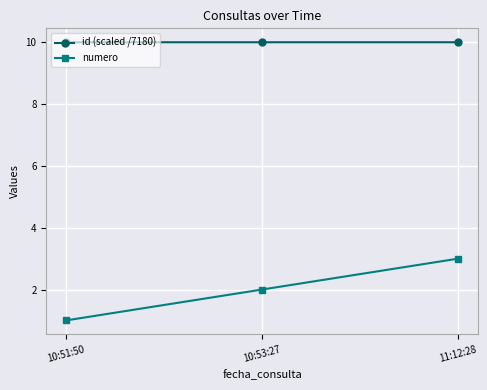

What is the label of the 2nd point from the right?

10:53:27